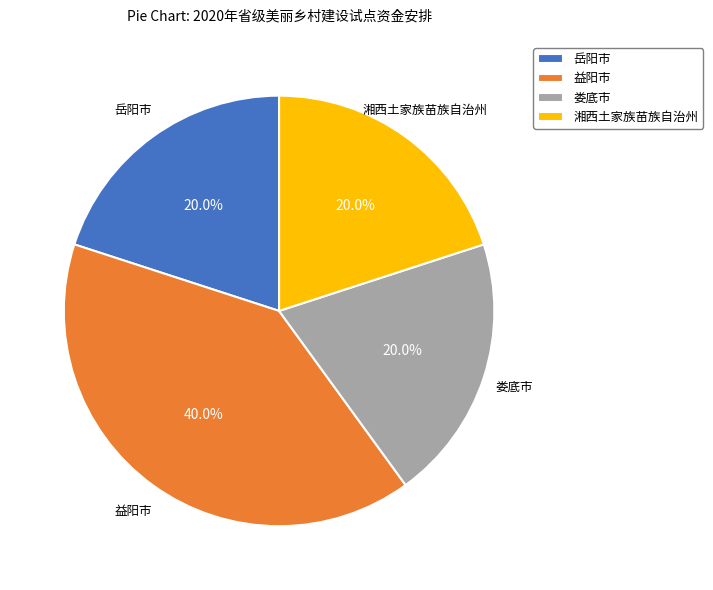

Which category has the biggest portion of the pie?

益阳市